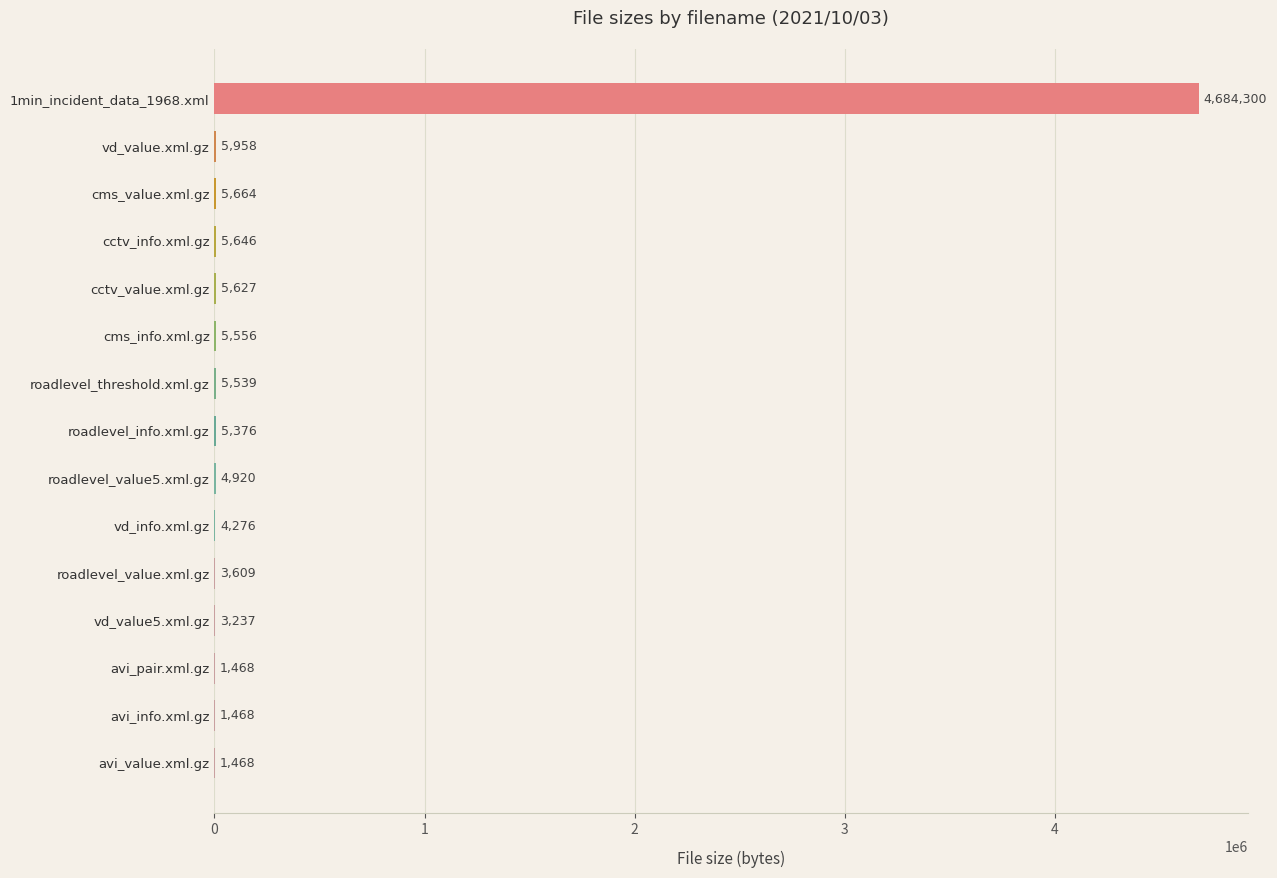

The chart shows a value of 5627 at cctv_value.xml.gz. True or false?

True